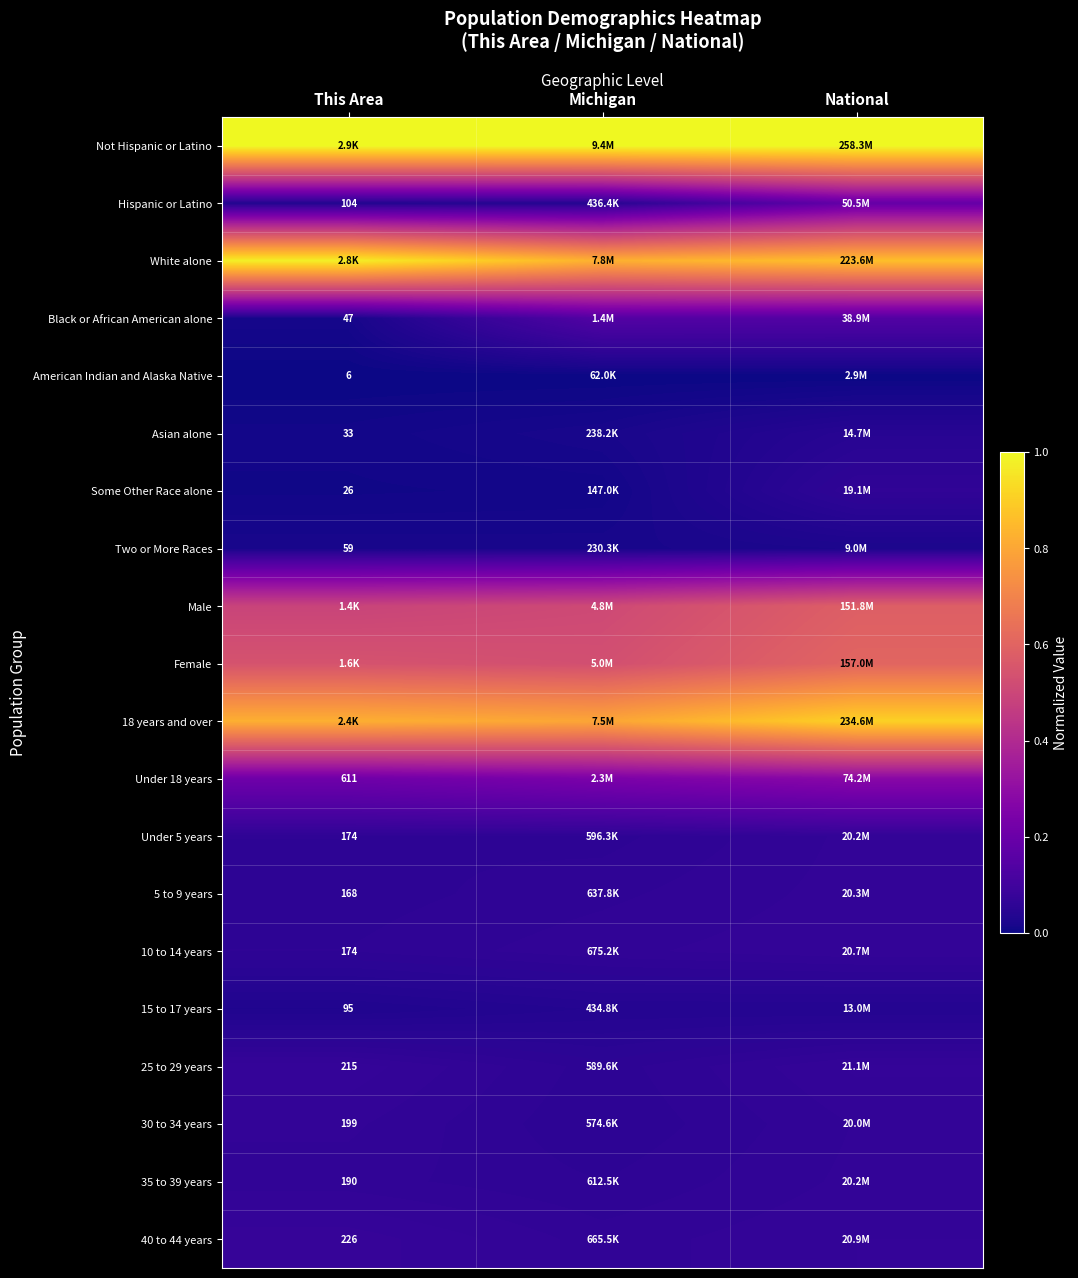

At which category does the chart reach its minimum across all series?

This Area